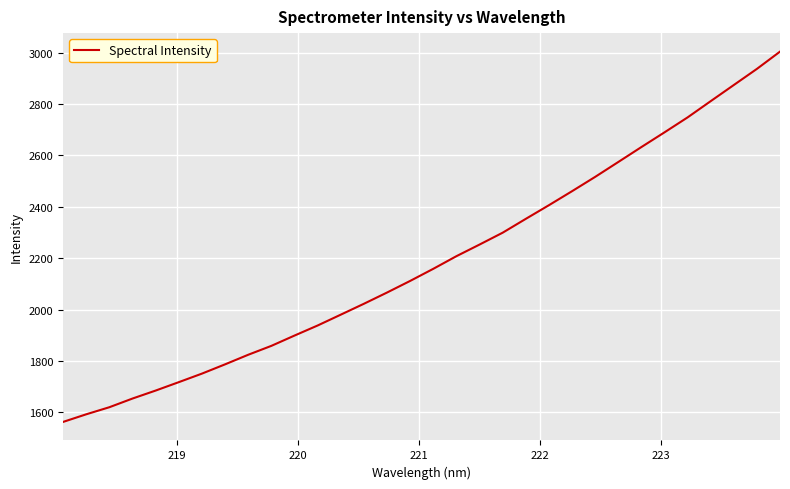

What is the difference between the maximum and minimum values?

1441.7